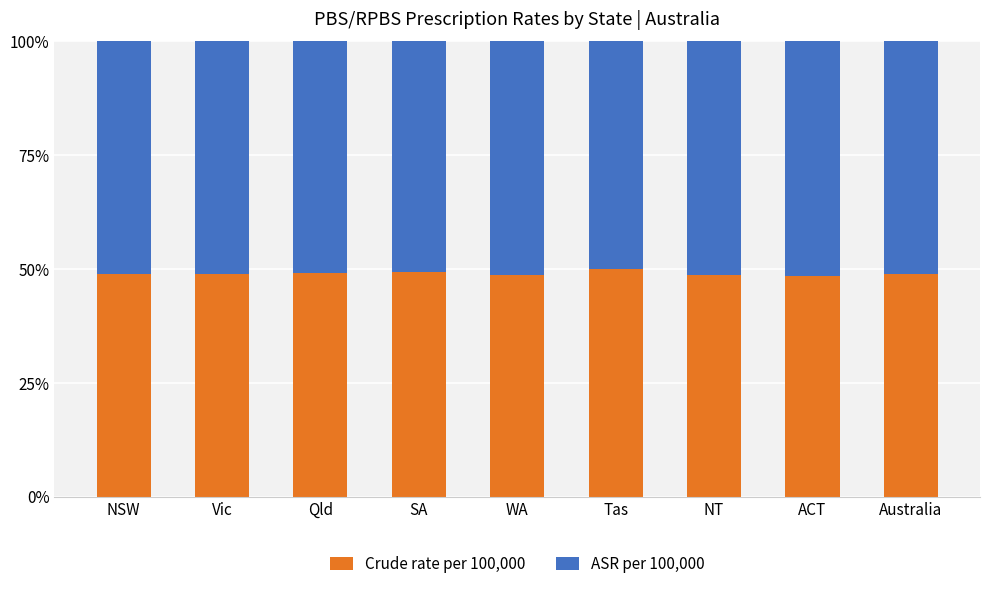

Is it true that Crude rate per 100,000 equals 78.8 at ACT?

False